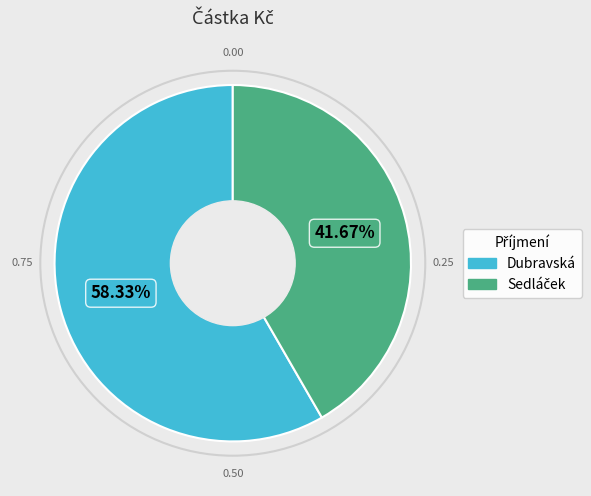

Is Dubravská the majority of the pie?

Yes